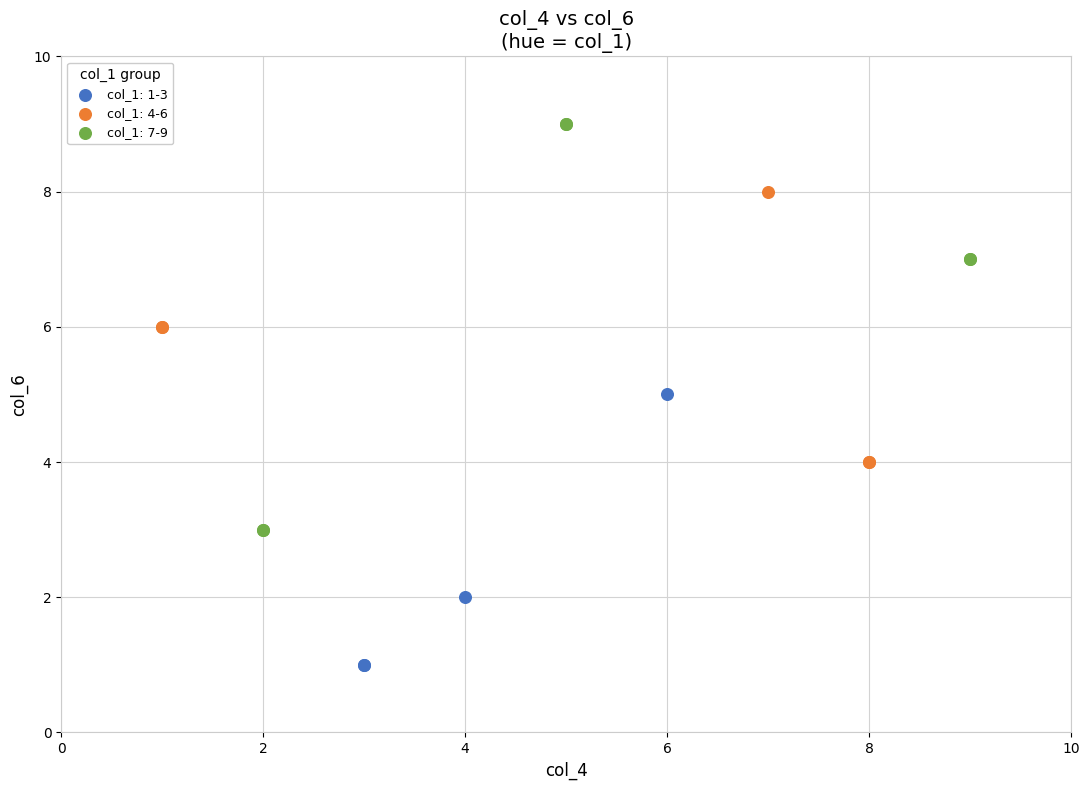

Which series contains the lowest Y value?

col_1: 1-3